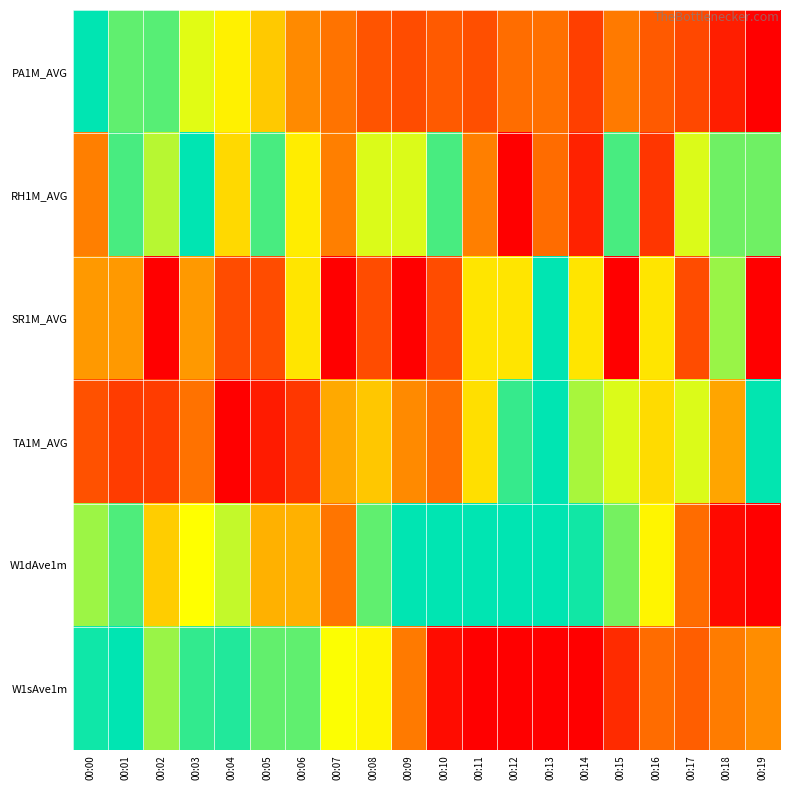

What is the spread (max minus min) of values at 00:06?

0.7